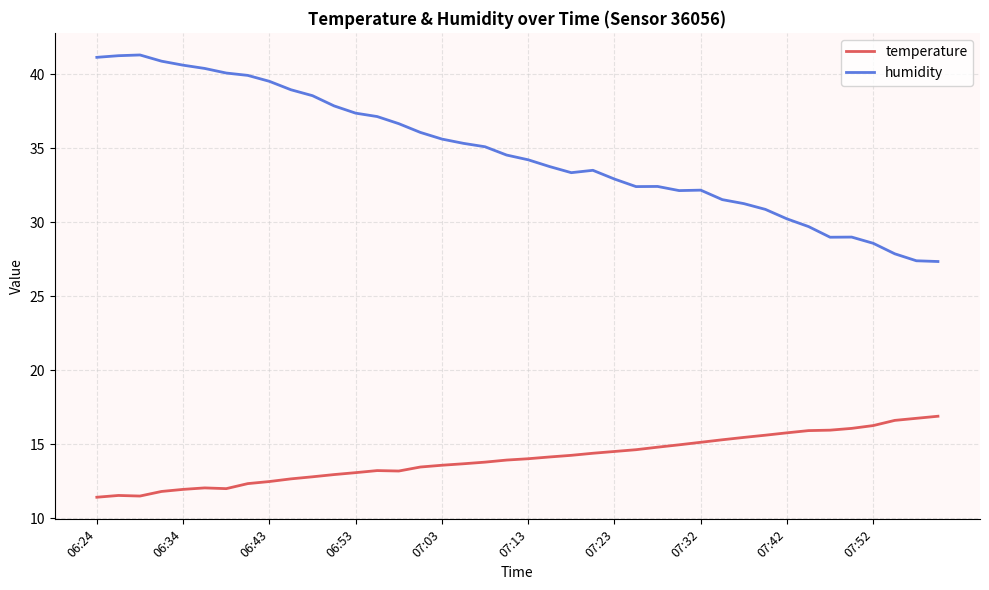

What is the difference between the maximum and minimum values in the temperature series?

5.5